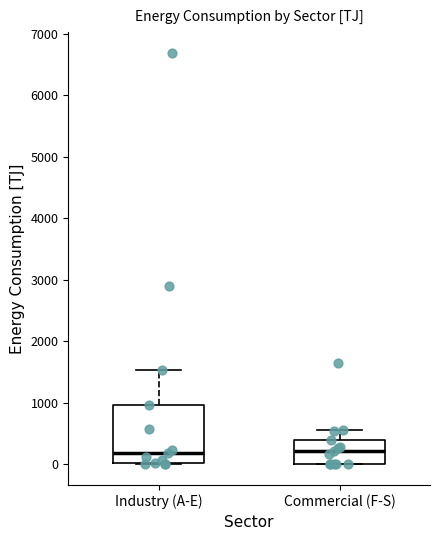

Reading left to right, transcribe this box plot: for each box, give where its median line is, the range the box spans, and where its two whiskers end, as read against the y-axis. The values are not printed on the chart, so give them approximately, as read against the axis.

Industry (A-E): median 200, box 0 to 1000, whiskers 0 to 1500
Commercial (F-S): median 200, box 0 to 400, whiskers 0 to 600